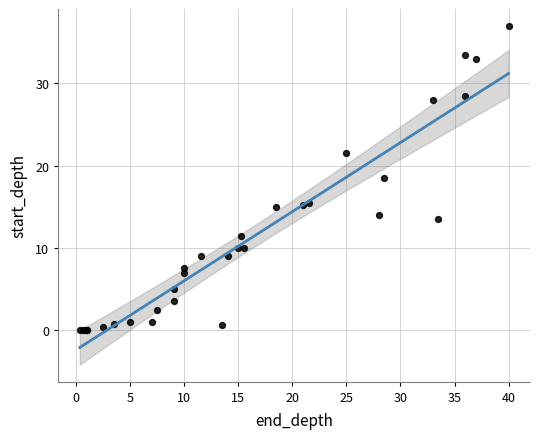

What Y value in the scatter plot is closest to 18?

18.5